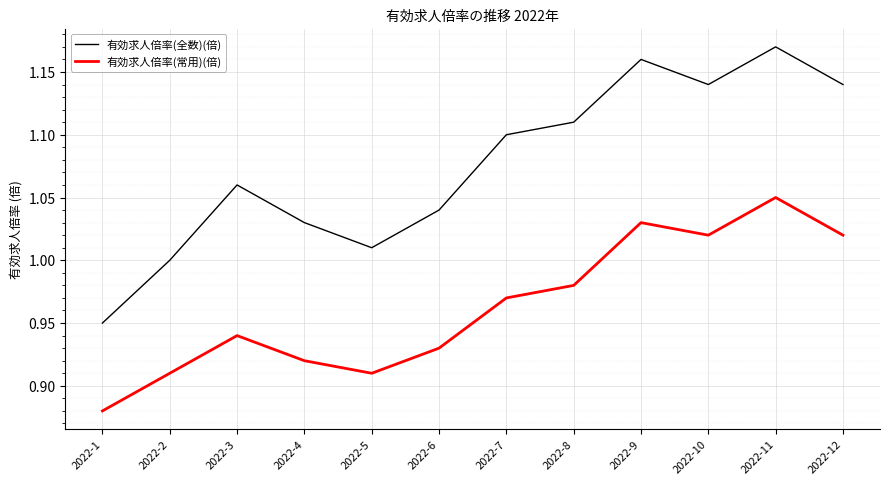

The value of 有効求人倍率(全数)(倍) at 2022-4 is 1.0. True or false?

True